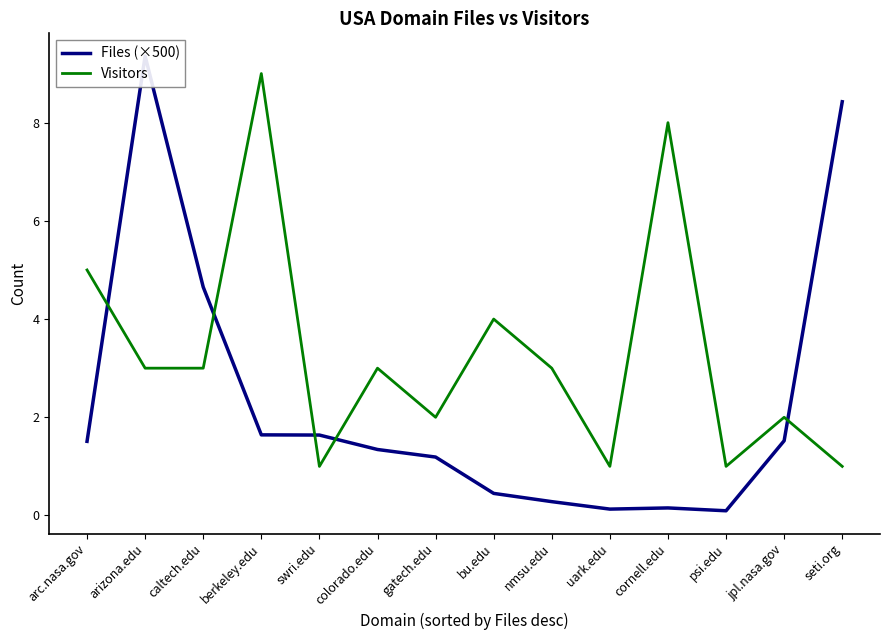

Which series has the widest spread of values?

Files (×500)